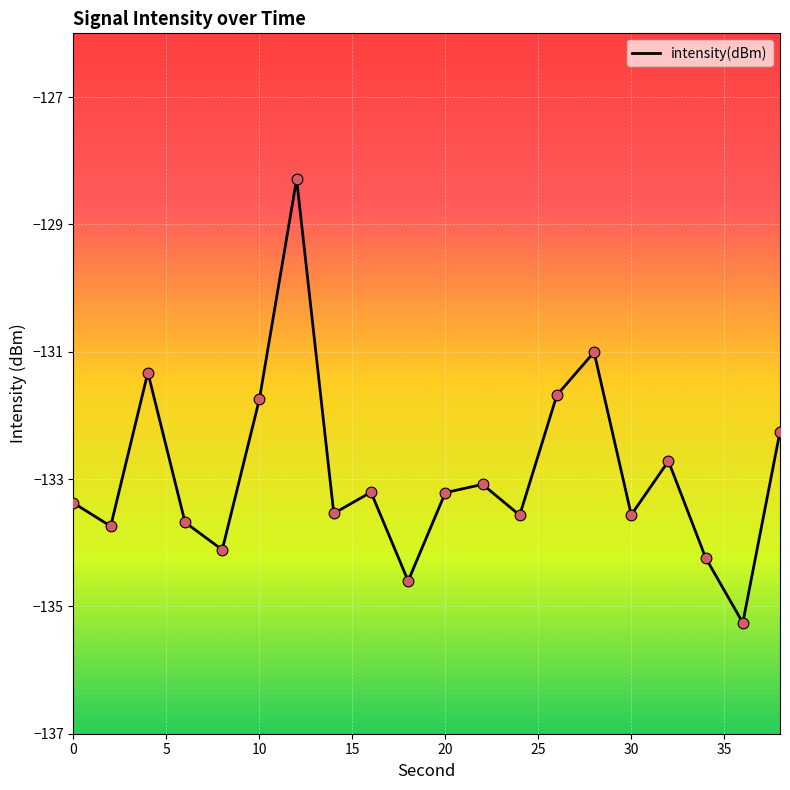

What is the maximum value shown in the chart?

-128.3